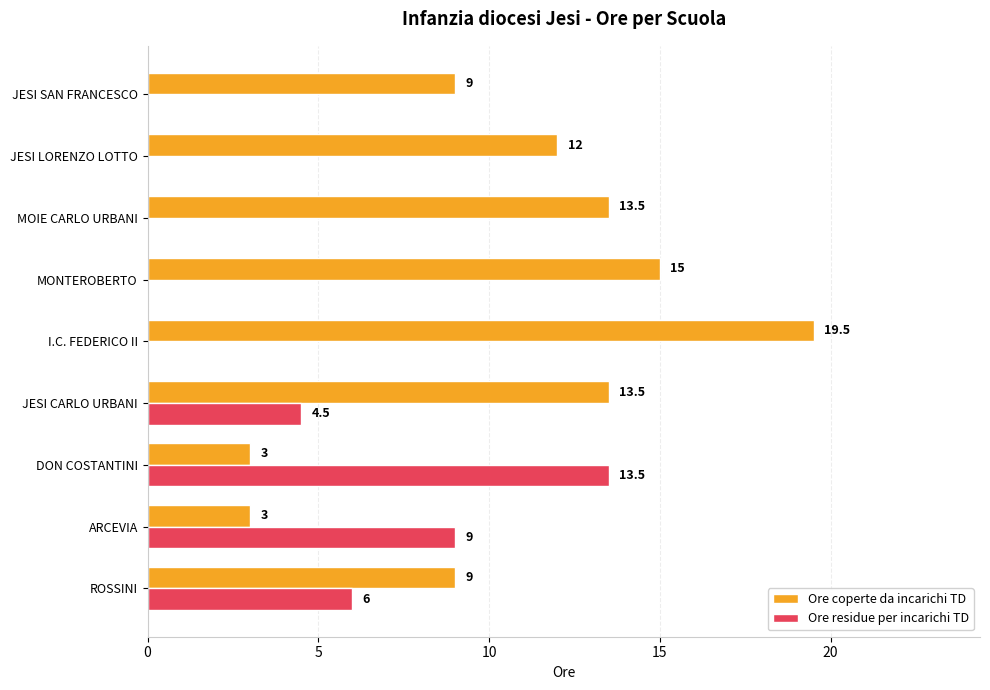

Count the Ore residue per incarichi TD values in the range 0 to 6.

7